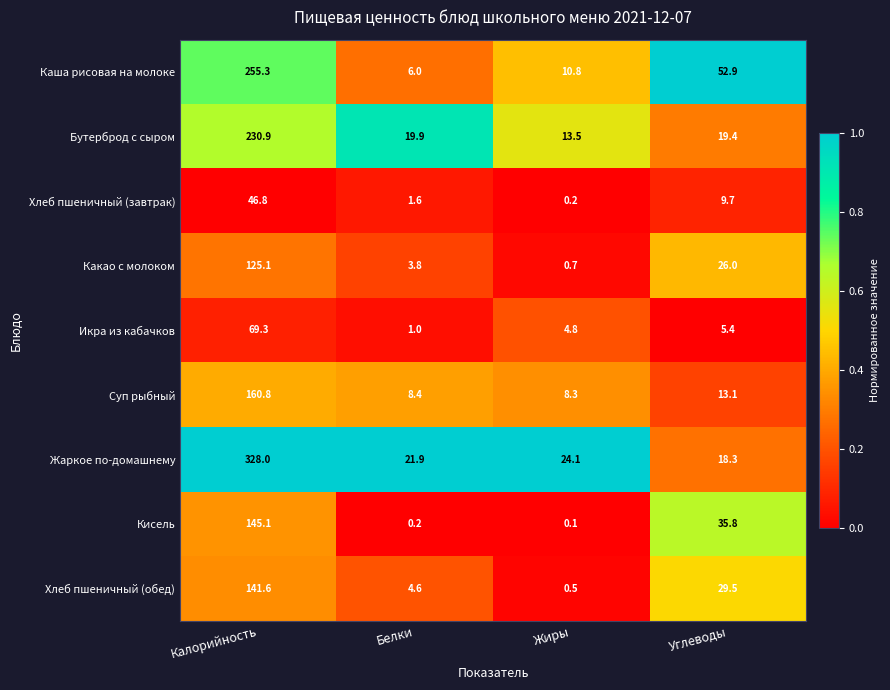

What is the difference between the second highest and minimum values in the Хлеб пшеничный (завтрак) series?

9.5